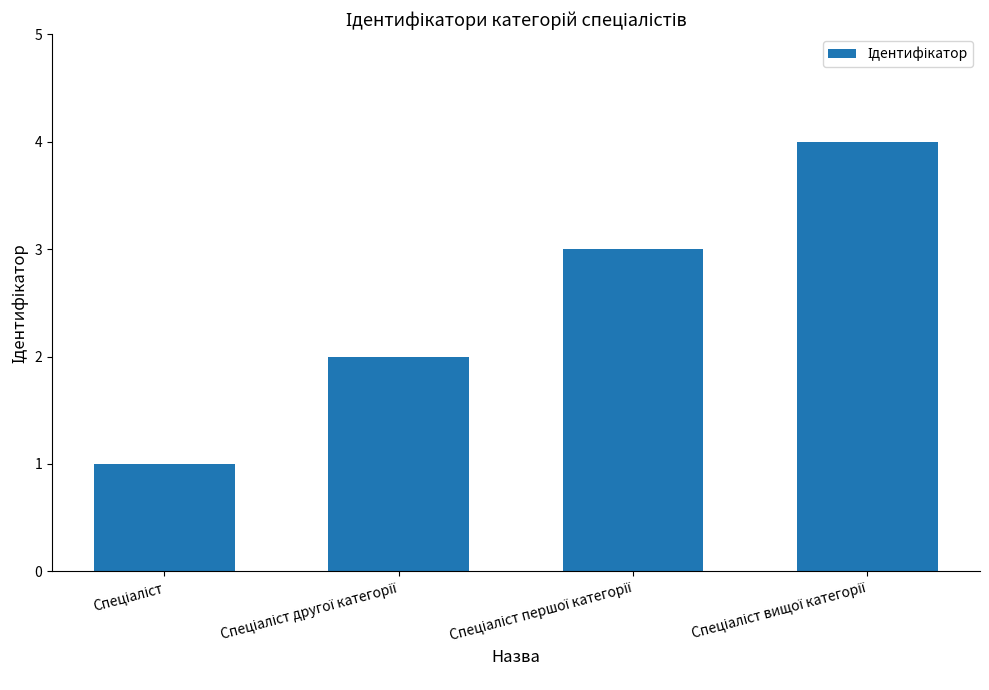

What is the difference between the second highest and minimum values?

2